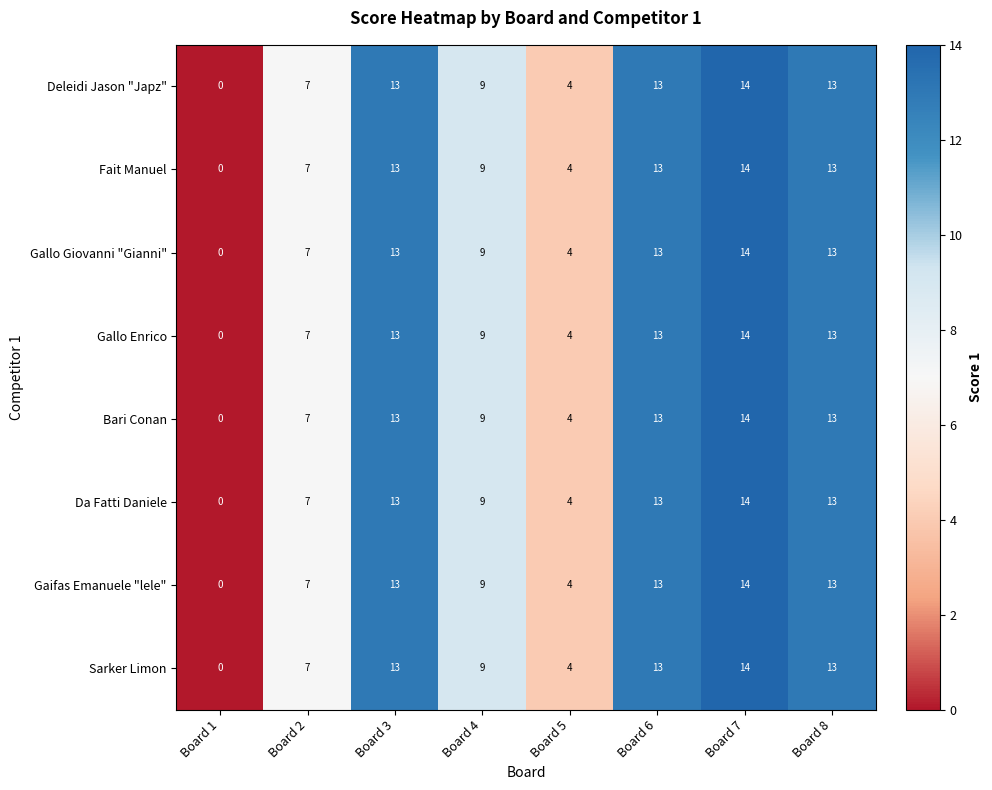

At which category is the sum across all series the highest?

Board 7